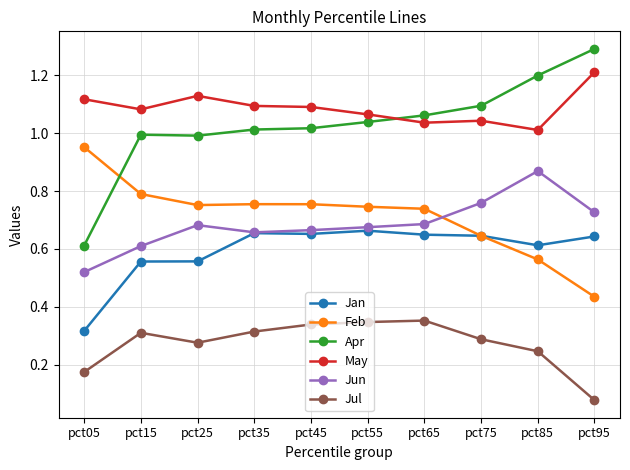

Where is Jan nearest to the value 0?

pct05